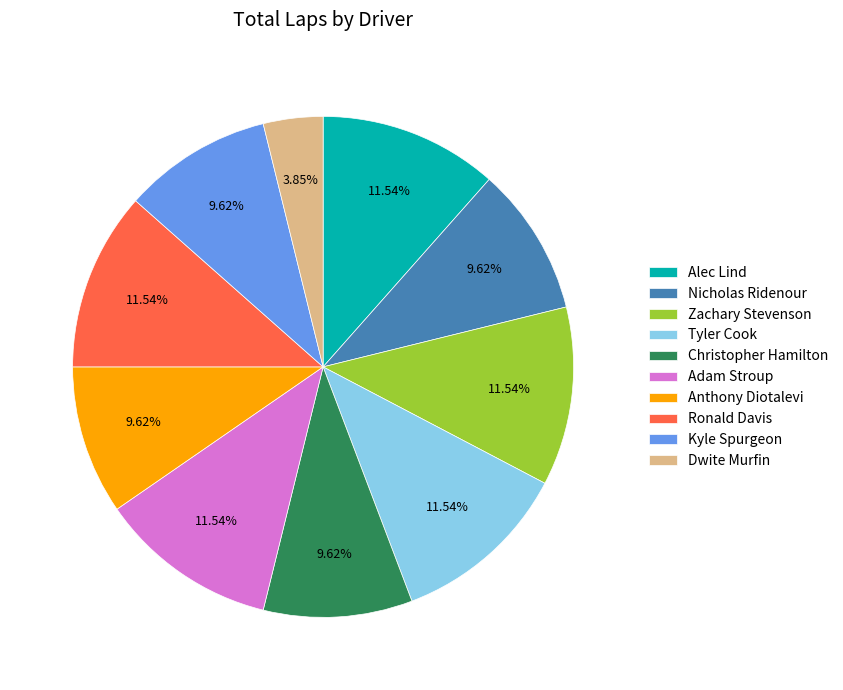

To the nearest percent, what is the difference between the Tyler Cook and Nicholas Ridenour slice percentages?

2%